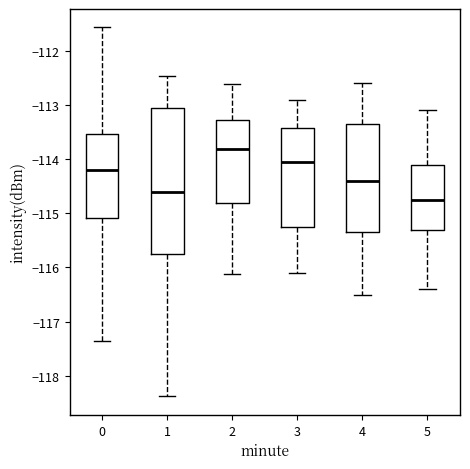

Which box's median line is the highest?

2